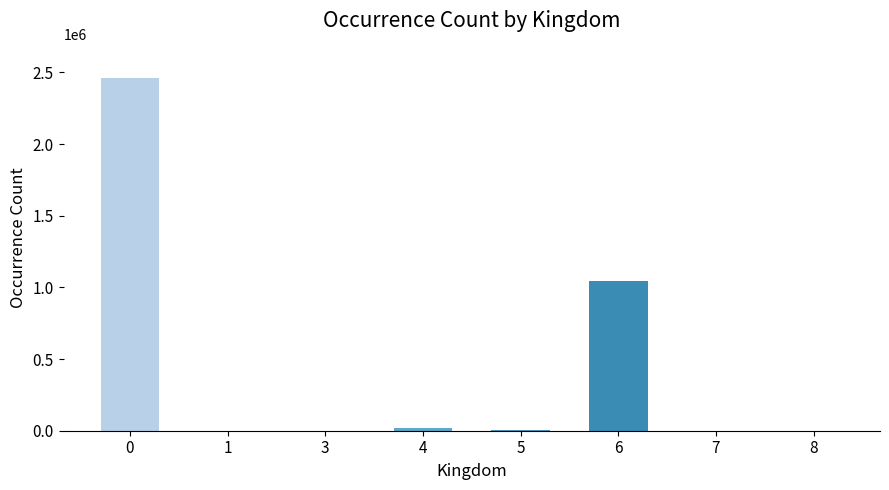

What is the sum of all values?

3534649